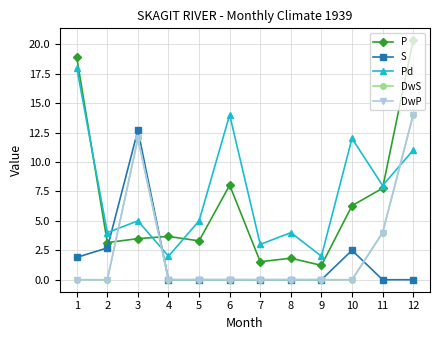

Is this an area chart (filled region under the line)?

No